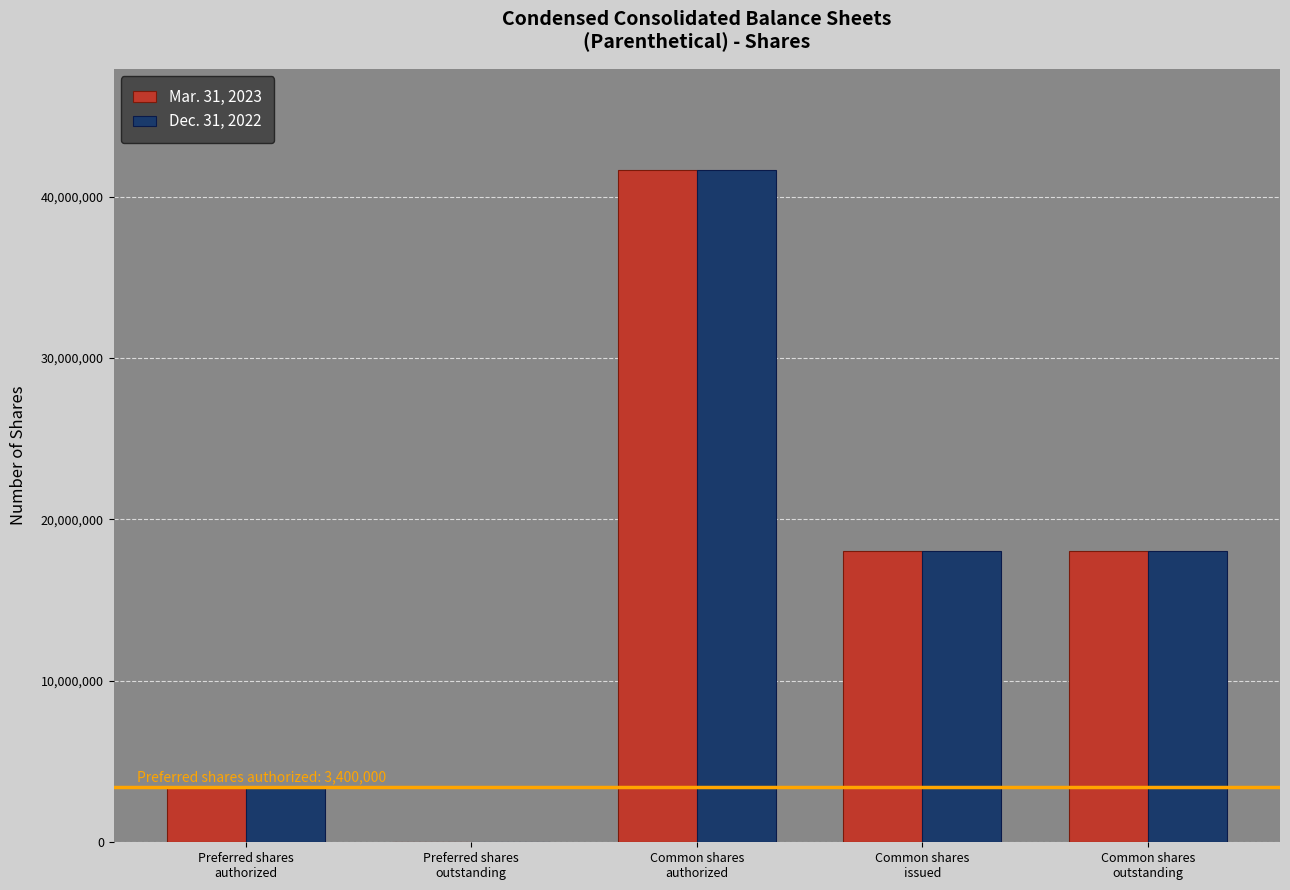

What is the greatest value displayed?

41666667